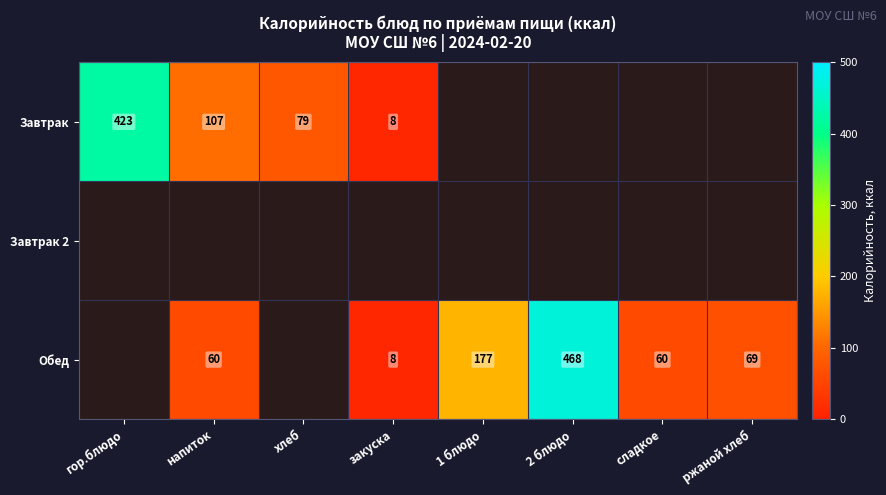

The Завтрак series shows 159 at напиток. True or false?

False